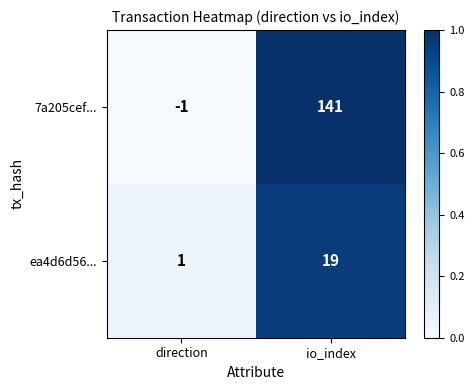

What is the difference between the maximum and minimum values in the 7a205cef... series?

142